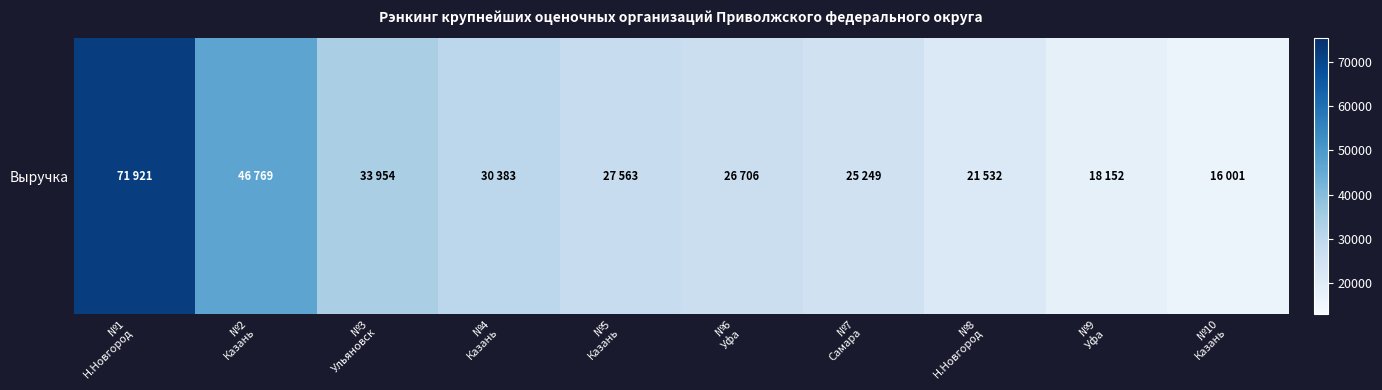

Count the number of values greater than 27563.

4